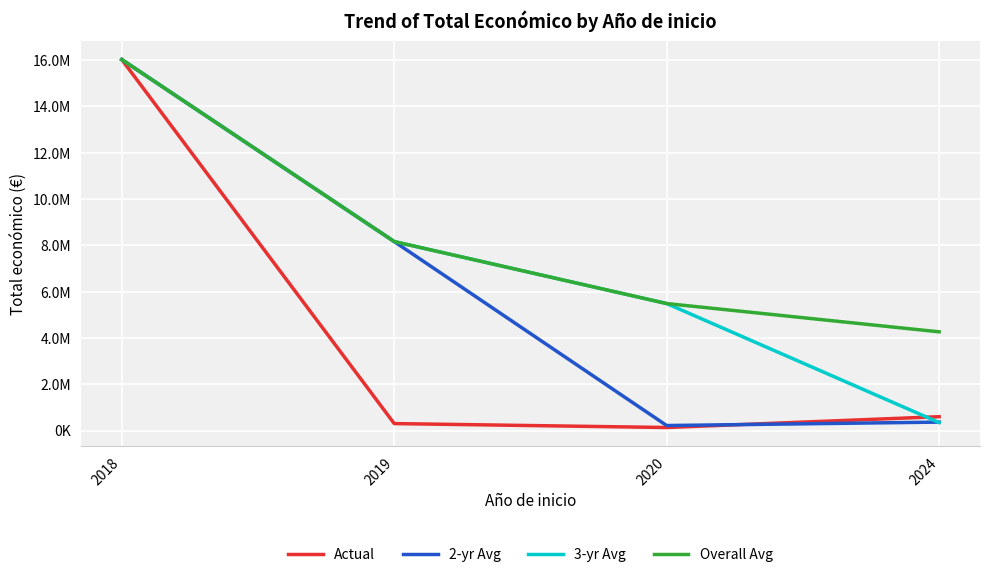

Does the chart have visible grid lines?

Yes